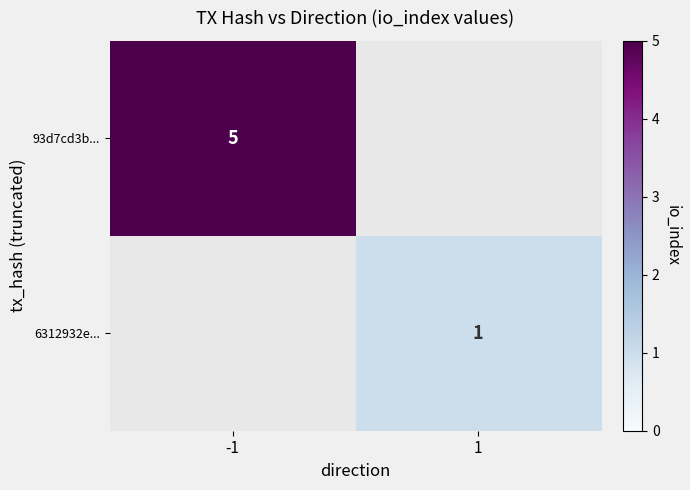

At which category does the chart reach its minimum across all series?

1